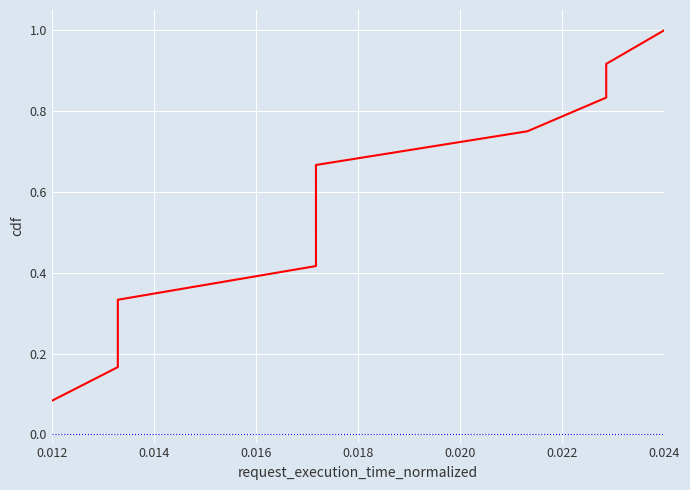

What is the greatest value displayed?

1.0